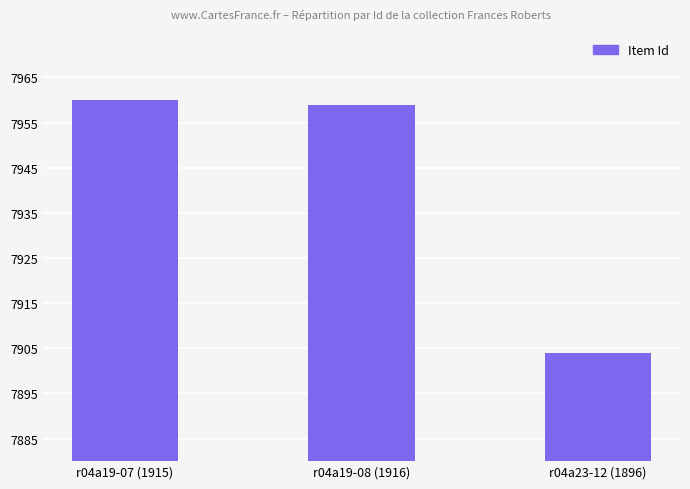

True or false: the data shows 7960 at r04a19-07 (1915).

True